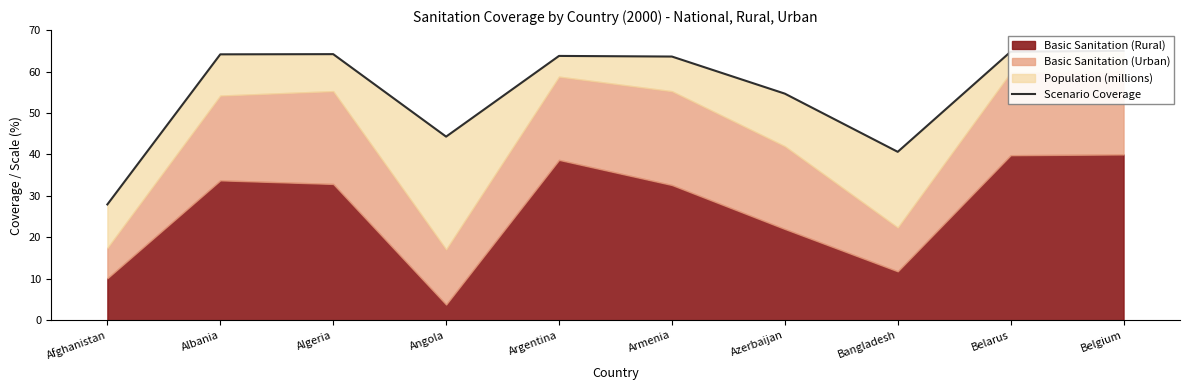

What is the change in value from Afghanistan to Albania?

+36.2